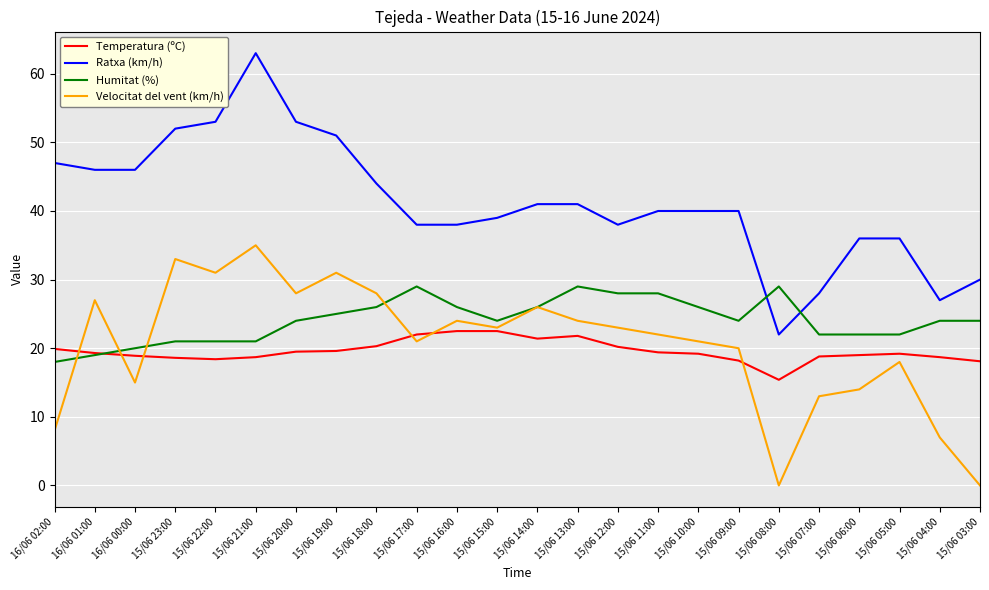

What are all the series names shown in the legend?

Temperatura (ºC), Ratxa (km/h), Humitat (%), Velocitat del vent (km/h)